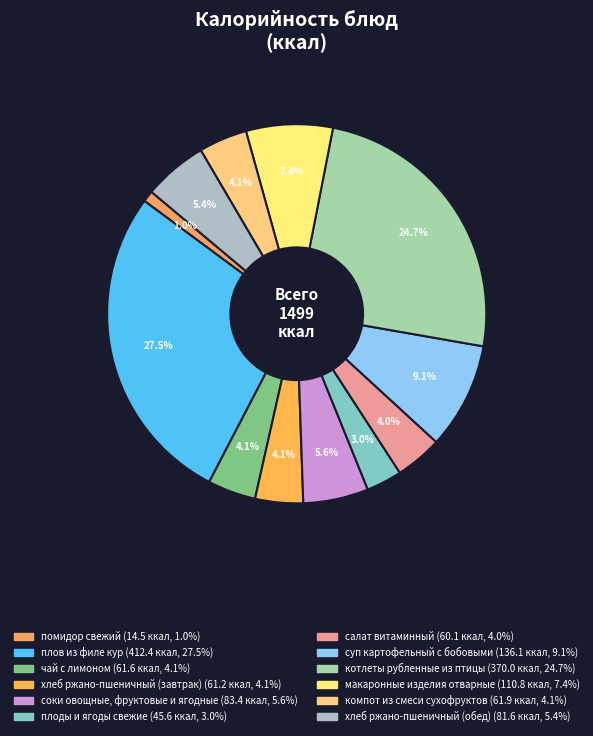

To the nearest percent, what is the combined percentage of суп картофельный с бобовыми and салат витаминный?

13%